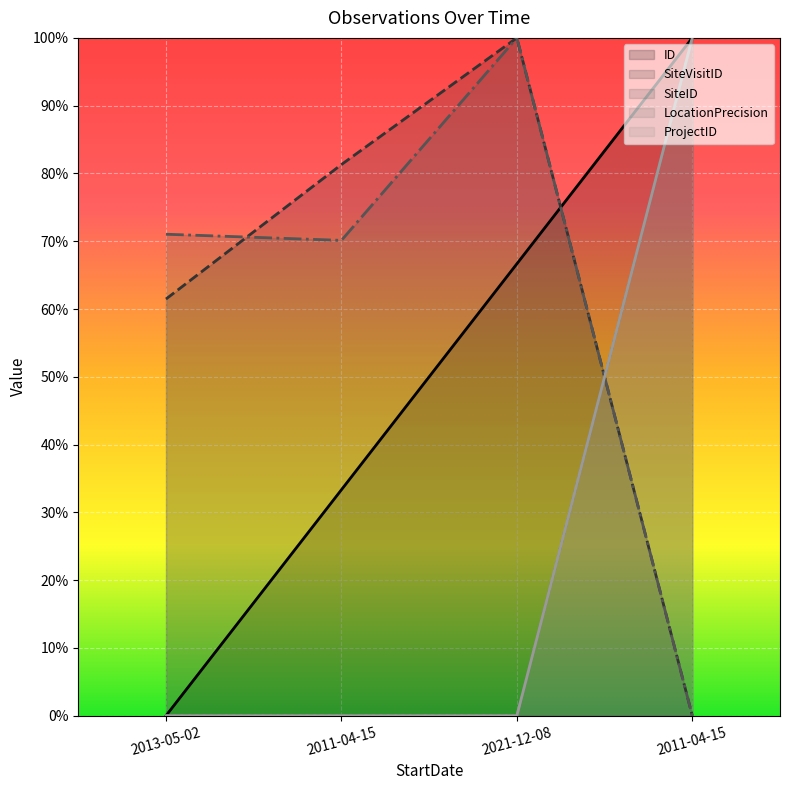

Count the number of categories in the chart.

4